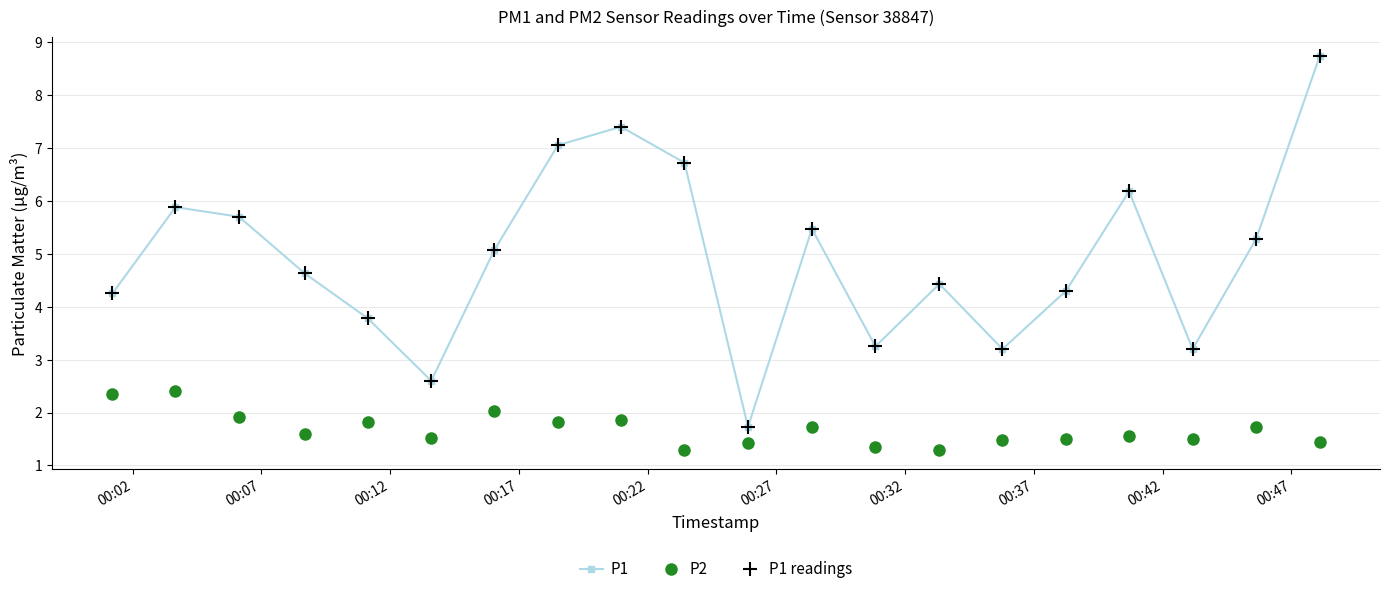

Is this an area chart (filled region under the line)?

No